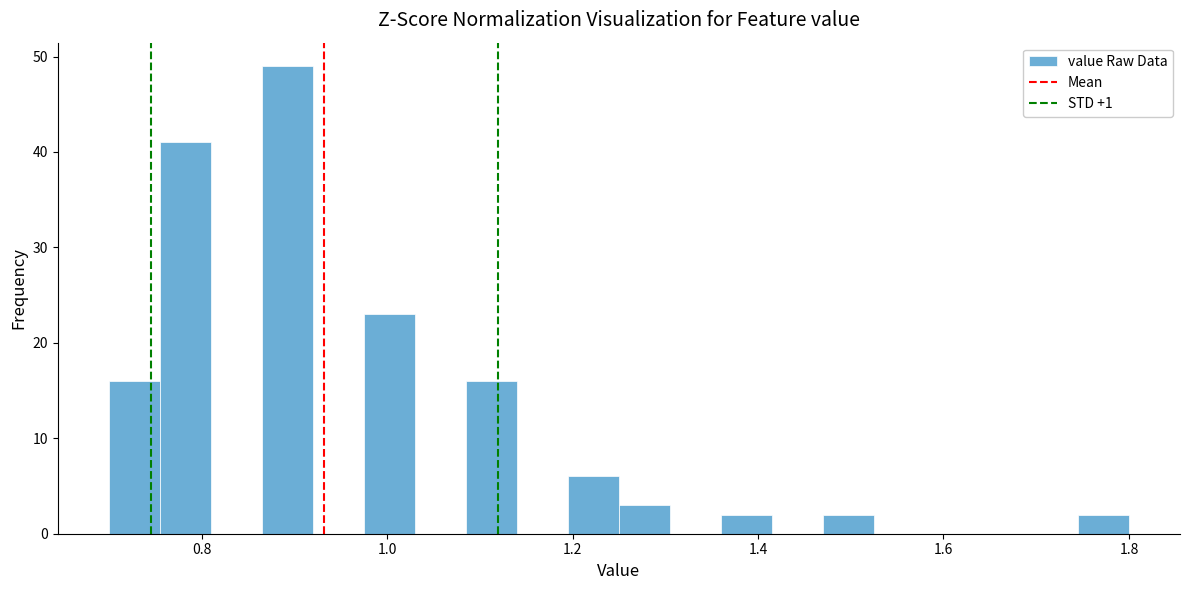

Read against the x-axis, roughly where is the centre of the tallest bar?

0.90